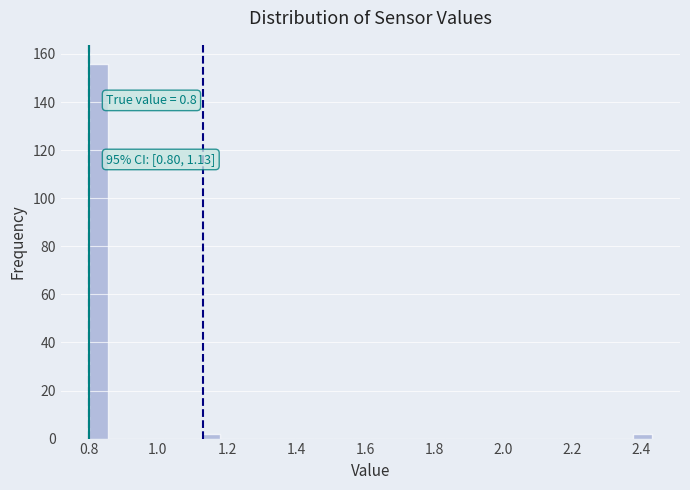

Read against the x-axis, roughly where is the centre of the tallest bar?

0.82